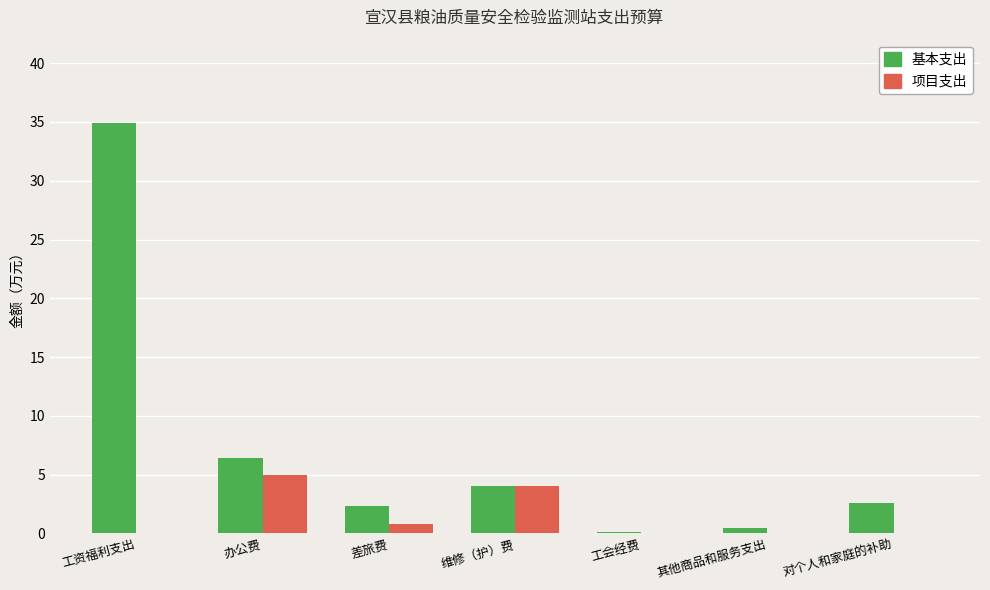

Reading left to right, list all the values displayed in this chart.

基本支出: 34.9	6.4	2.3	4.0	0.1	0.5	2.6
项目支出: 0.0	5.0	0.8	4.0	0.0	0.0	0.0